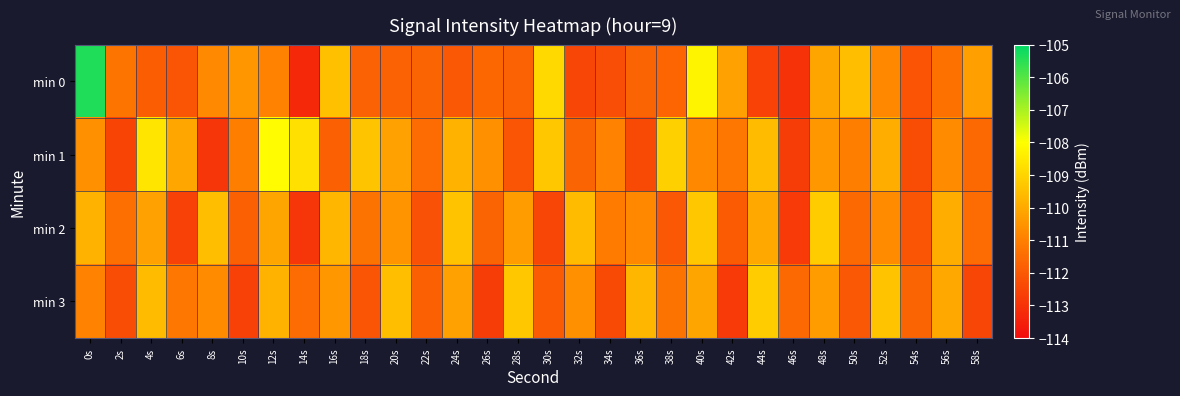

Rank the series by their maximum value, from lowest to highest.

min 2, min 3, min 1, min 0